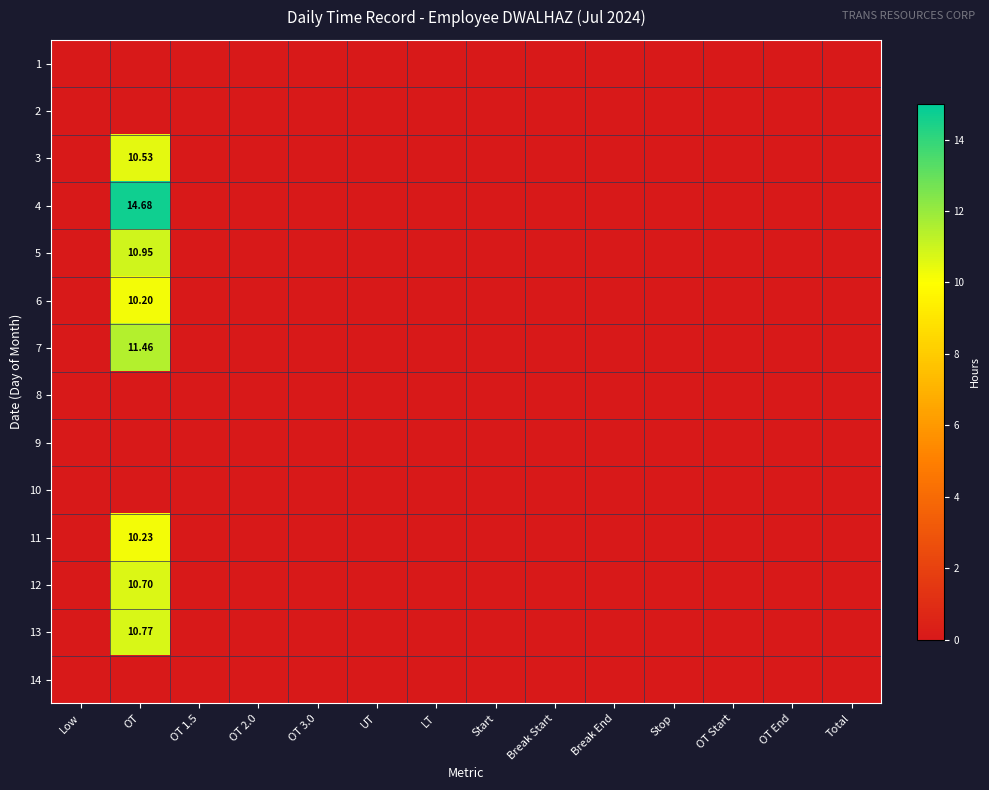

True or false: 5 has a value of -4.3 at UT.

False